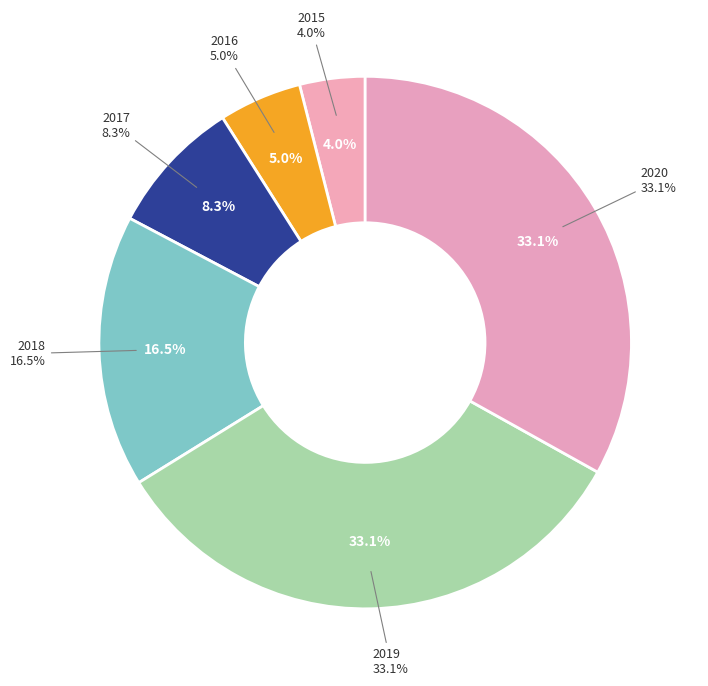

Does 2019 represent more than half of the total?

No